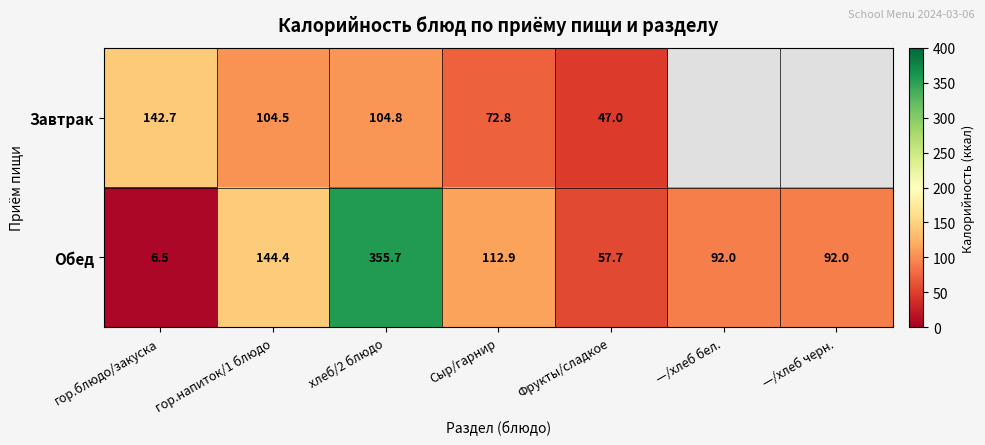

The Завтрак series shows 104.5 at гор.напиток/1 блюдо. True or false?

True